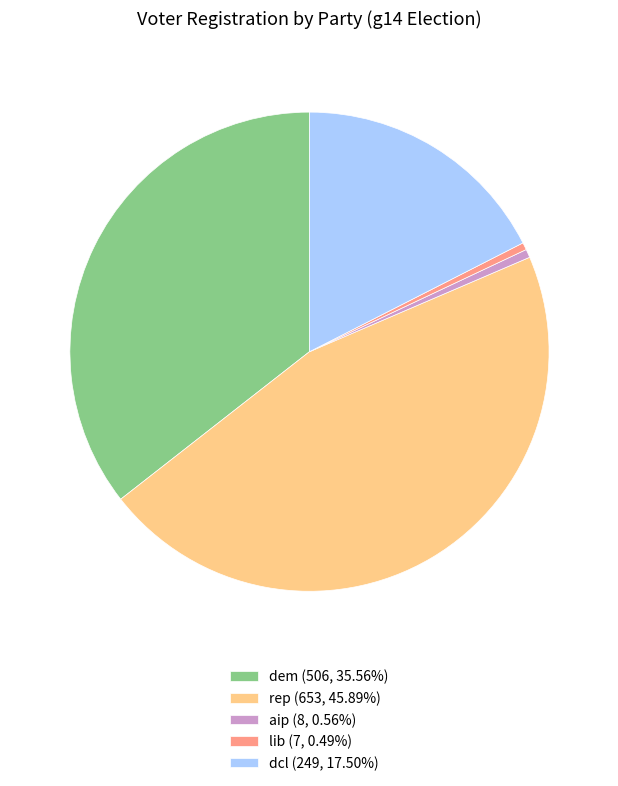

Do dcl (249, 17.50%) and dem (506, 35.56%) together represent more than half of the pie?

Yes